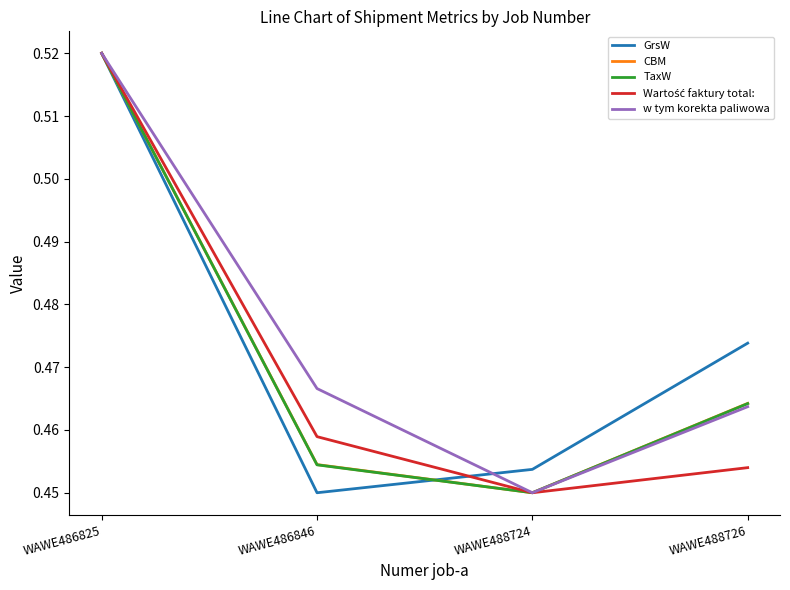

What is the sum of the CBM values at WAWE486846 and WAWE488726?

0.9